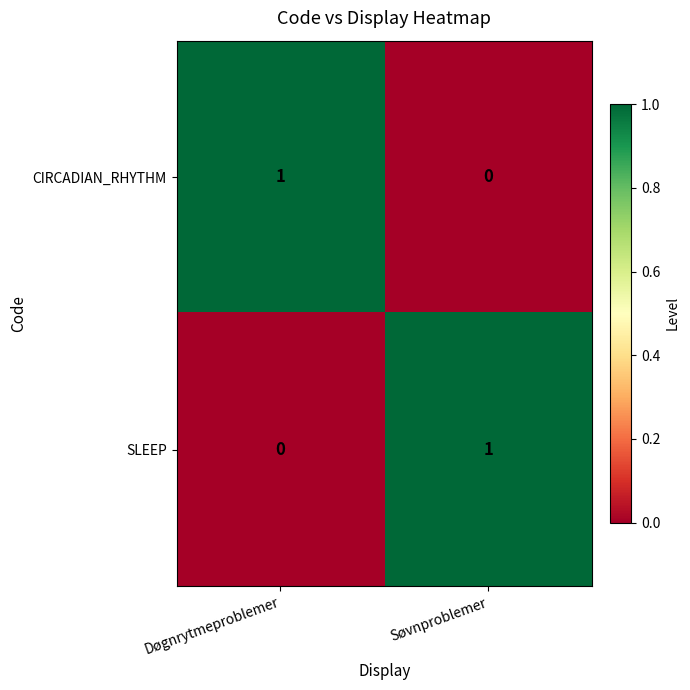

The SLEEP series shows 0 at Døgnrytmeproblemer. True or false?

True